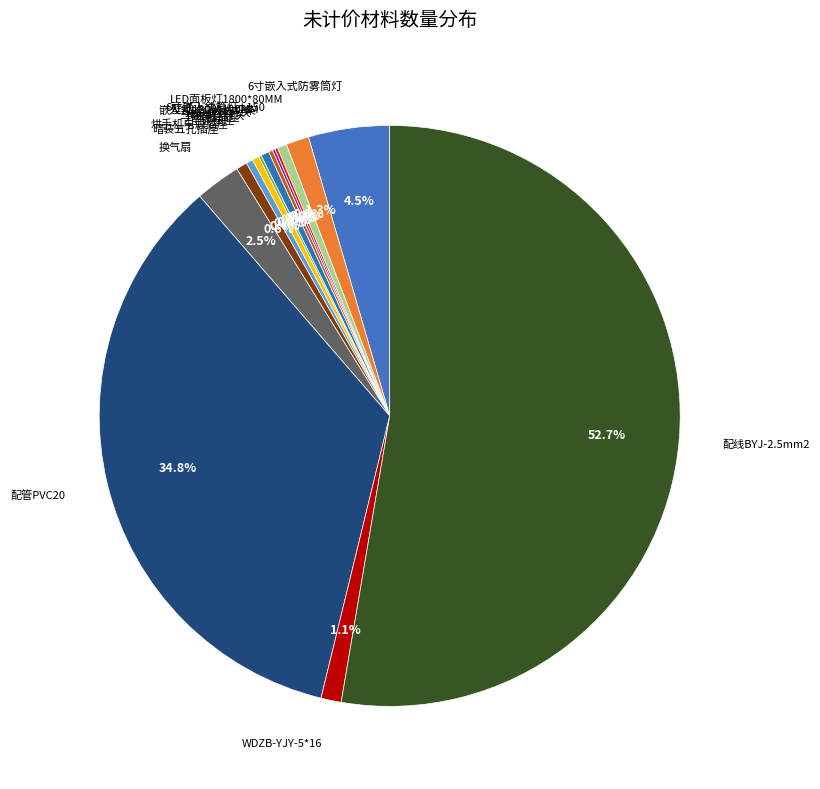

To the nearest percent, what is the average slice percentage?

7%